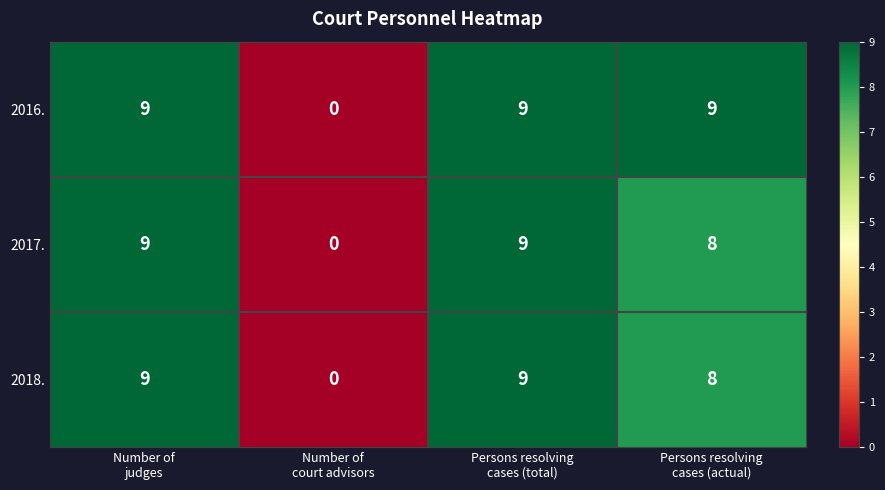

What is the sum of all 2016. values?

27